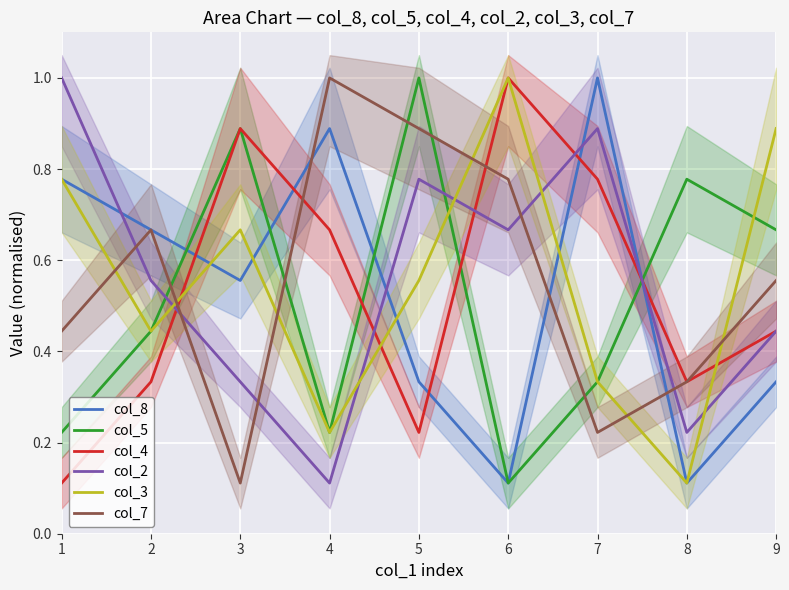

At how many categories does at least one series exceed 0?

9